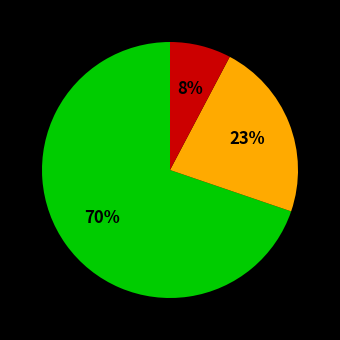

How many slices are in this pie chart?

3